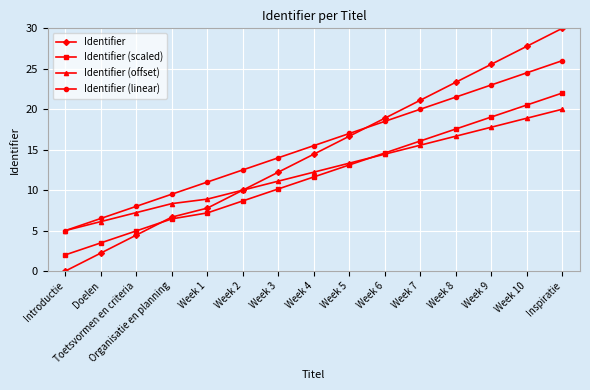

True or false: Identifier has more than 2 points higher than both neighbors.

False